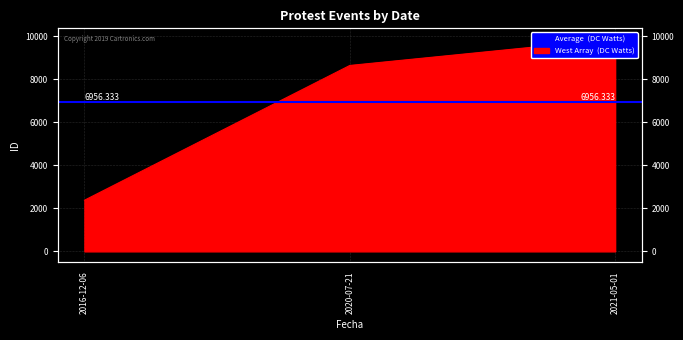

Reading left to right, transcribe all the data shown in this chart.

2374	8632	9863